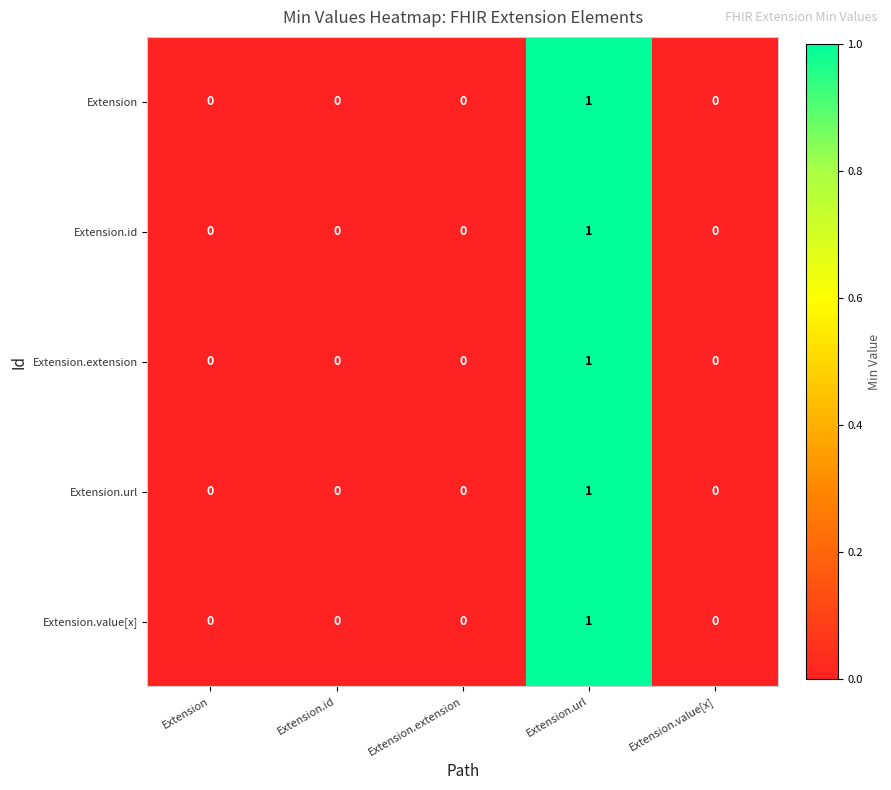

Reading right to left, list all the values displayed in this chart.

Extension: Extension.value[x]=0	Extension.url=1	Extension.extension=0	Extension.id=0	Extension=0
Extension.id: Extension.value[x]=0	Extension.url=1	Extension.extension=0	Extension.id=0	Extension=0
Extension.extension: Extension.value[x]=0	Extension.url=1	Extension.extension=0	Extension.id=0	Extension=0
Extension.url: Extension.value[x]=0	Extension.url=1	Extension.extension=0	Extension.id=0	Extension=0
Extension.value[x]: Extension.value[x]=0	Extension.url=1	Extension.extension=0	Extension.id=0	Extension=0